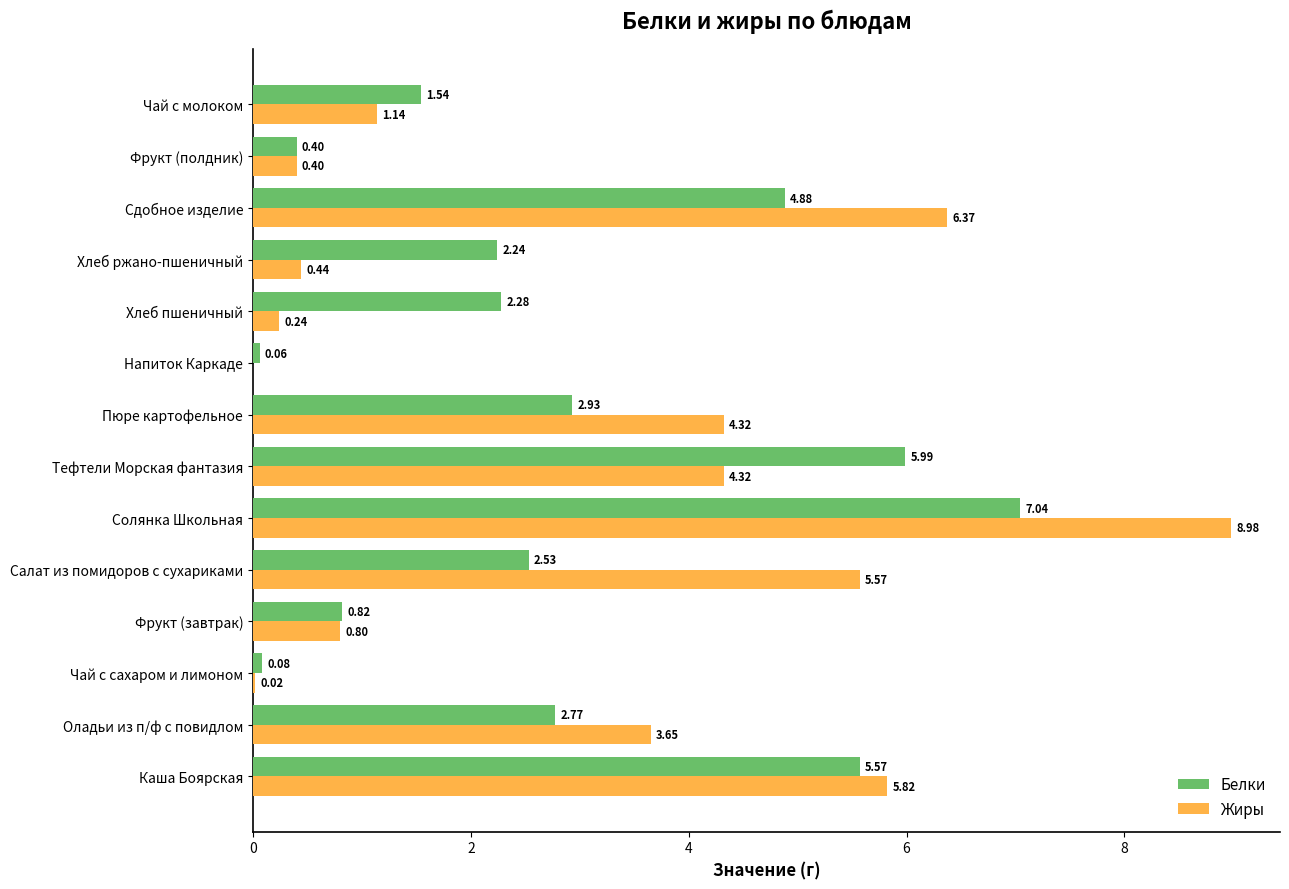

Which series changed the most between Каша Боярская and Хлеб пшеничный?

Жиры